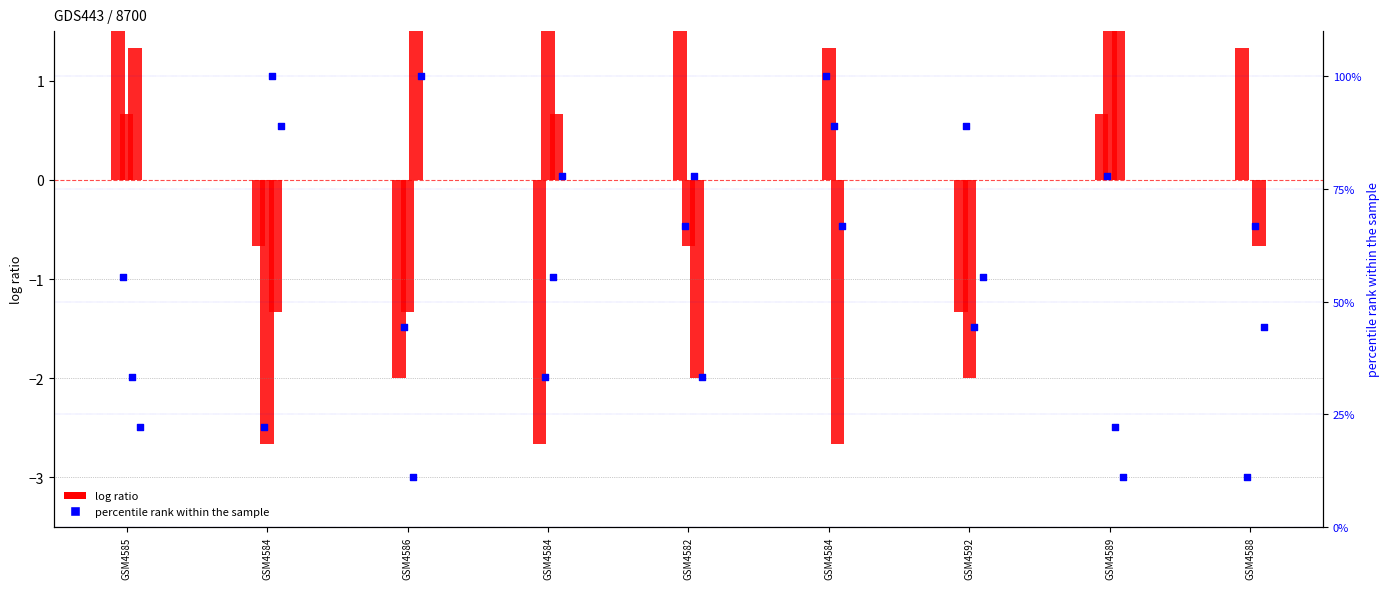

What is the total value across all series at GSM4589?

78.4